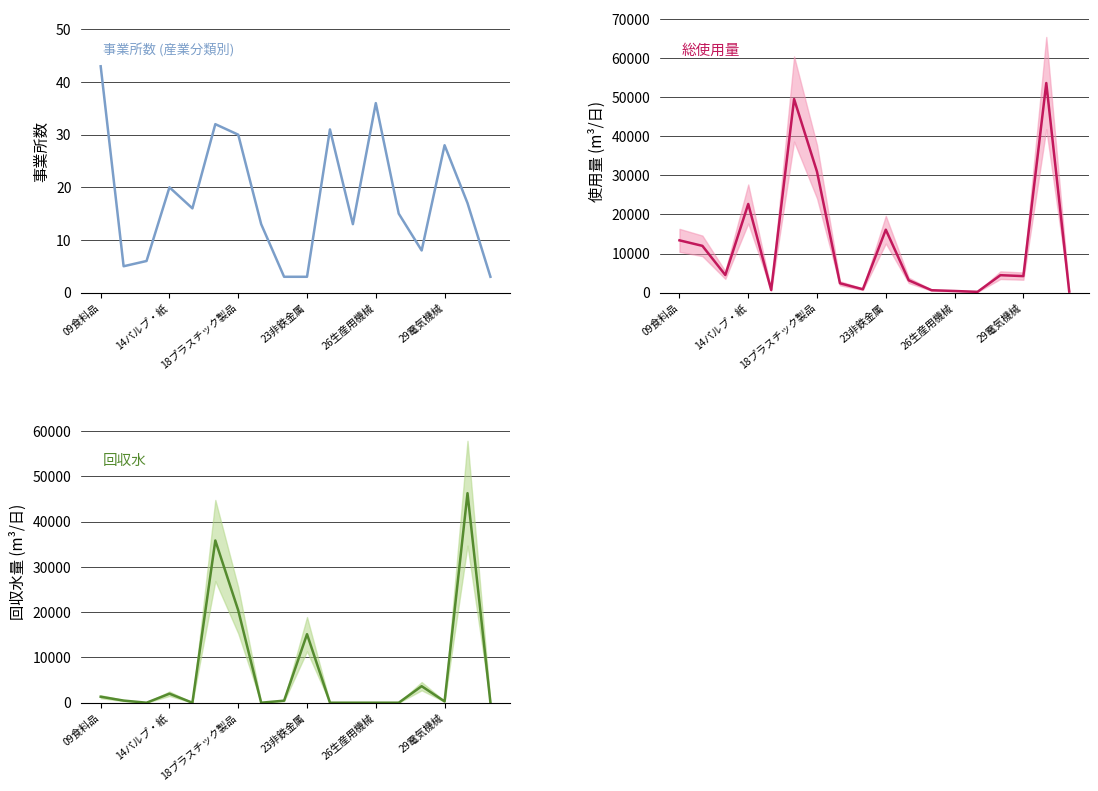

Between which two adjacent categories do 事業所数 and 回収水 first intersect?

14パルプ・紙 and 18プラスチック製品